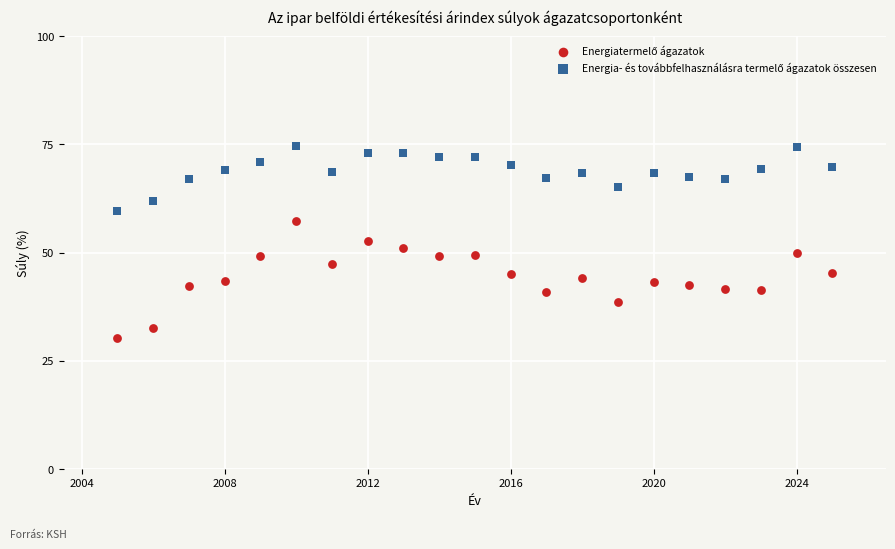

What is the X range (max minus min) for the scatter plot?

20.0